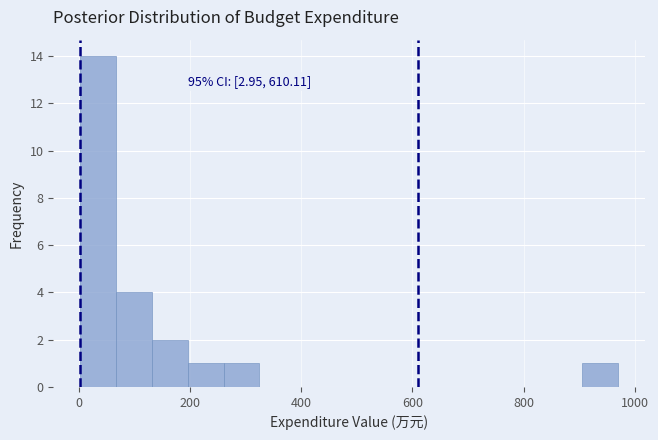

Read against the x-axis, roughly where is the centre of the tallest bar?

40